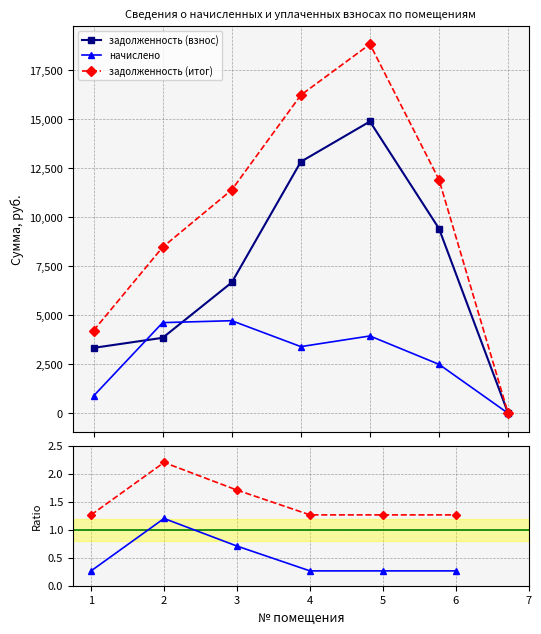

What are all the series names shown in the legend?

задолженность (взнос), начислено, задолженность (итог), начислено / задолженность, итог / задолженность